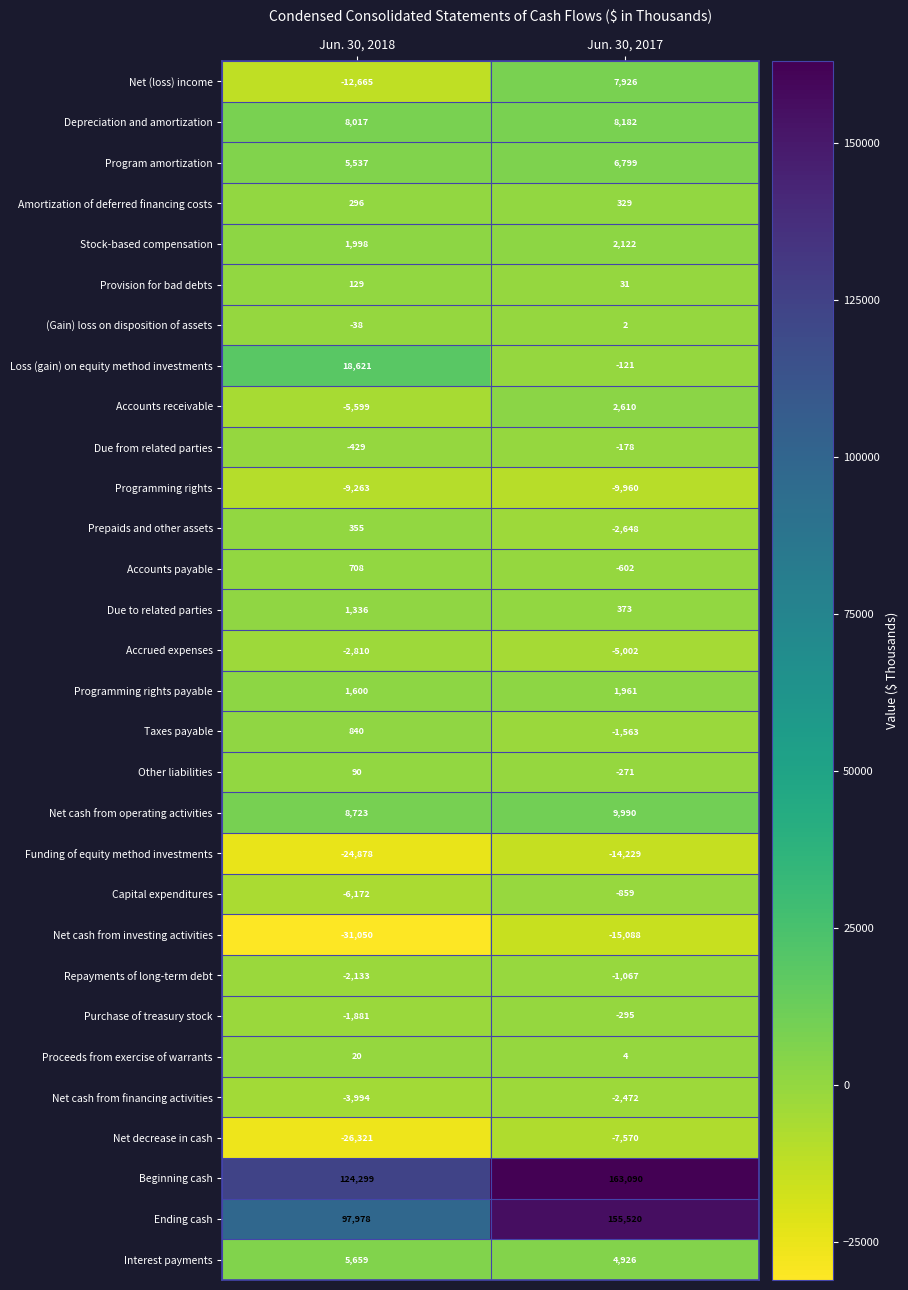

How many data points does each series have?

2